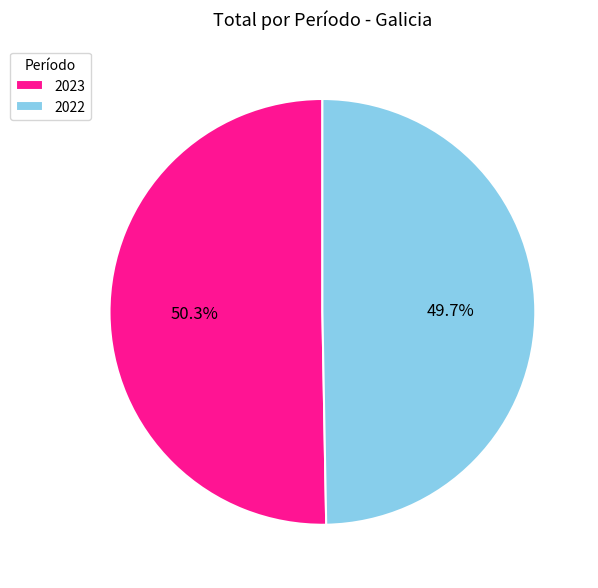

Combined, do 2023 and 2022 account for over 50%?

Yes